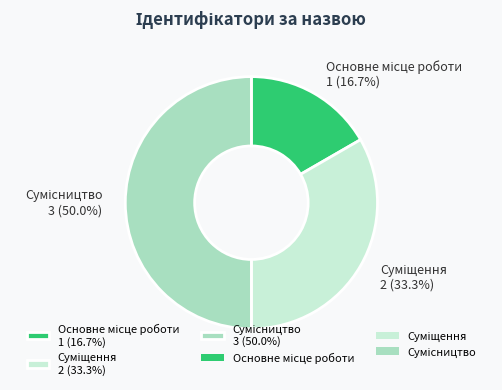

How many slices are in this pie chart?

3